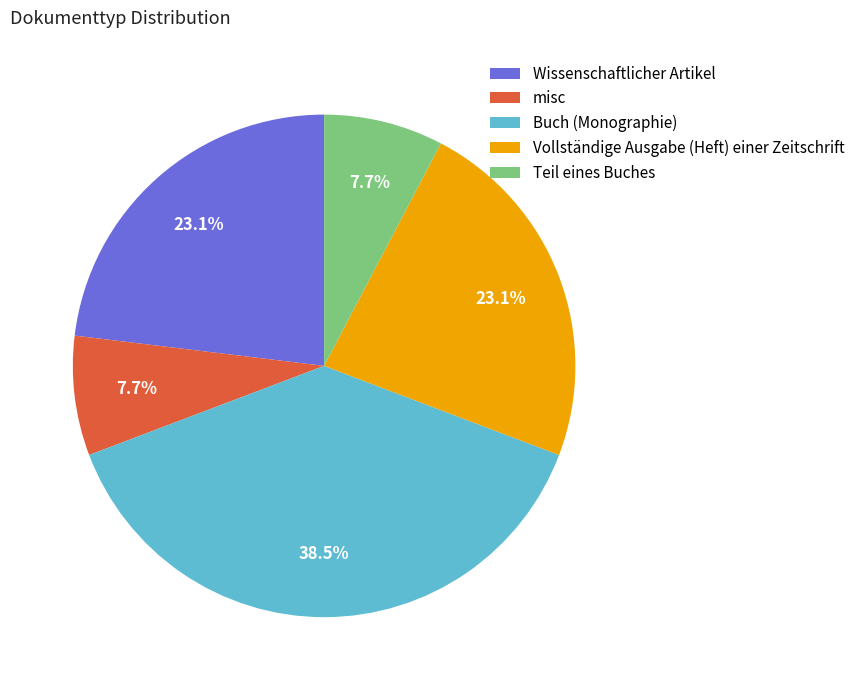

Does misc represent more than half of the total?

No